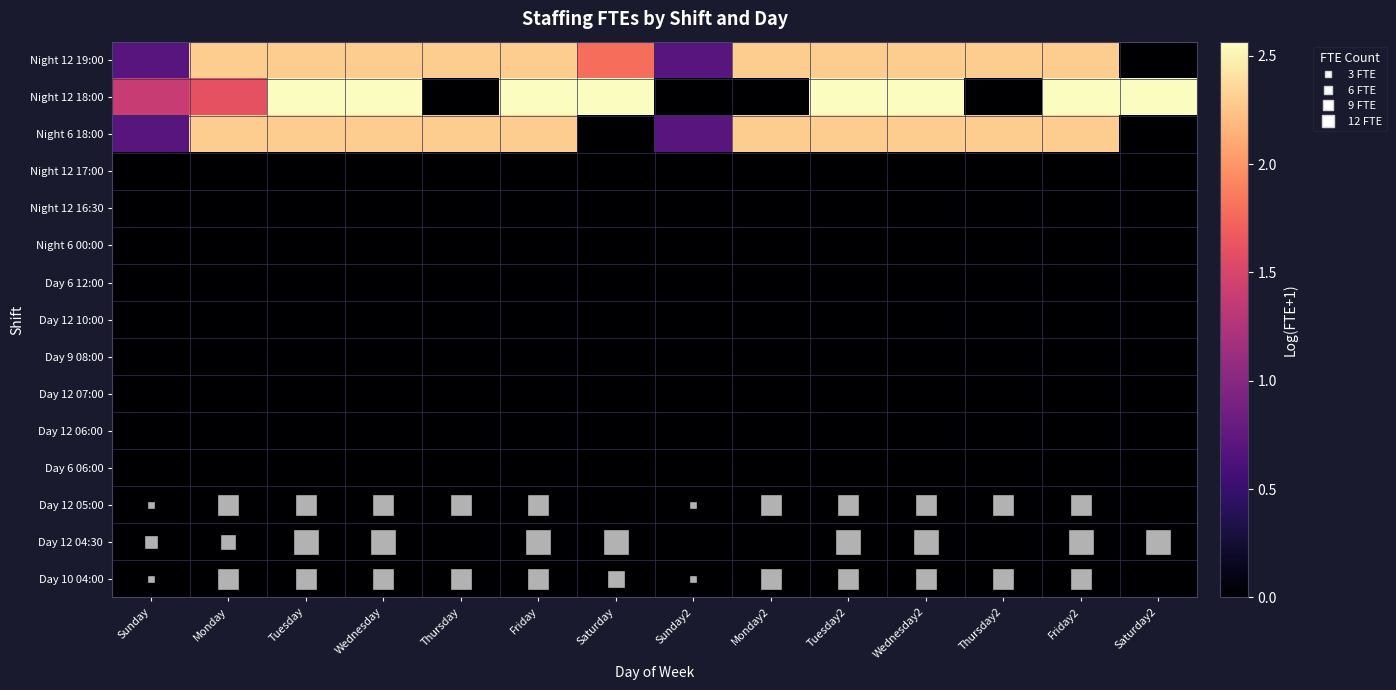

List the series in order of their peak value, lowest first.

Night 12 17:00, Night 12 16:30, Night 6 00:00, Day 6 12:00, Day 12 10:00, Day 9 08:00, Day 12 07:00, Day 12 06:00, Day 6 06:00, Day 12 05:00, Day 12 04:30, Day 10 04:00, Night 12 19:00, Night 6 18:00, Night 12 18:00